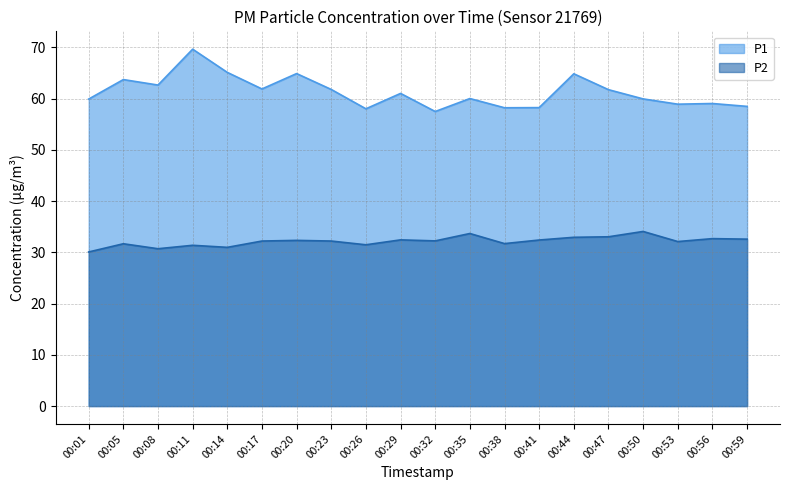

Reading left to right, transcribe all the data shown in this chart.

P1: 00:01=59.9	00:05=63.7	00:08=62.6	00:11=69.6	00:14=65.1	00:17=61.9	00:20=64.9	00:23=61.8	00:26=58.0	00:29=61.0	00:32=57.5	00:35=60.0	00:38=58.2	00:41=58.2	00:44=64.8	00:47=61.7	00:50=59.9	00:53=58.9	00:56=59.0	00:59=58.5
P2: 00:01=30.1	00:05=31.7	00:08=30.7	00:11=31.4	00:14=31.0	00:17=32.2	00:20=32.3	00:23=32.2	00:26=31.5	00:29=32.4	00:32=32.2	00:35=33.7	00:38=31.7	00:41=32.4	00:44=32.9	00:47=33.0	00:50=34.1	00:53=32.1	00:56=32.7	00:59=32.6